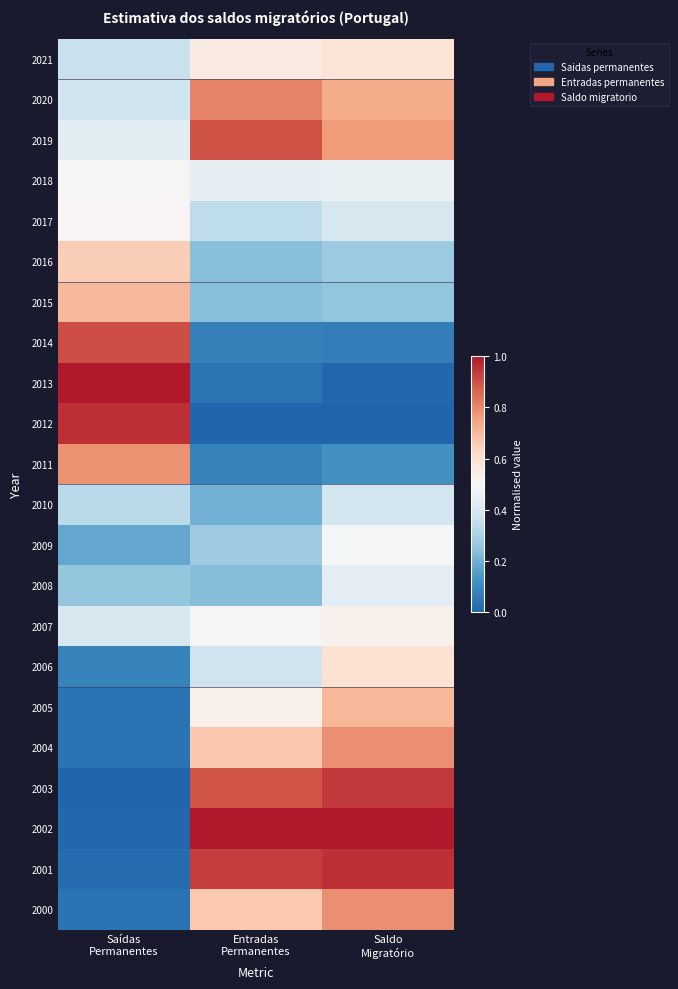

Which has a higher value, Saldo
Migratório or Entradas
Permanentes?

Saldo
Migratório